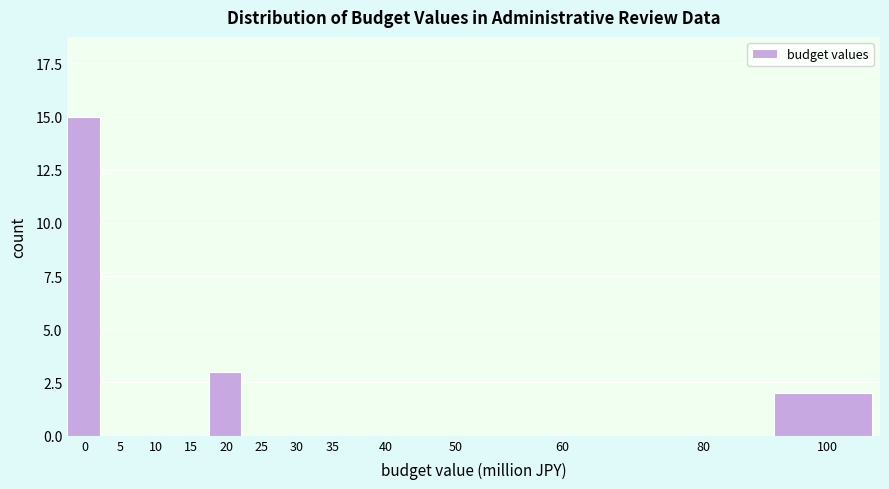

Reading right to left, extract all data points from this chart.

100=2	80=0	60=0	50=0	40=0	35=0	30=0	25=0	20=3	15=0	10=0	5=0	0=15